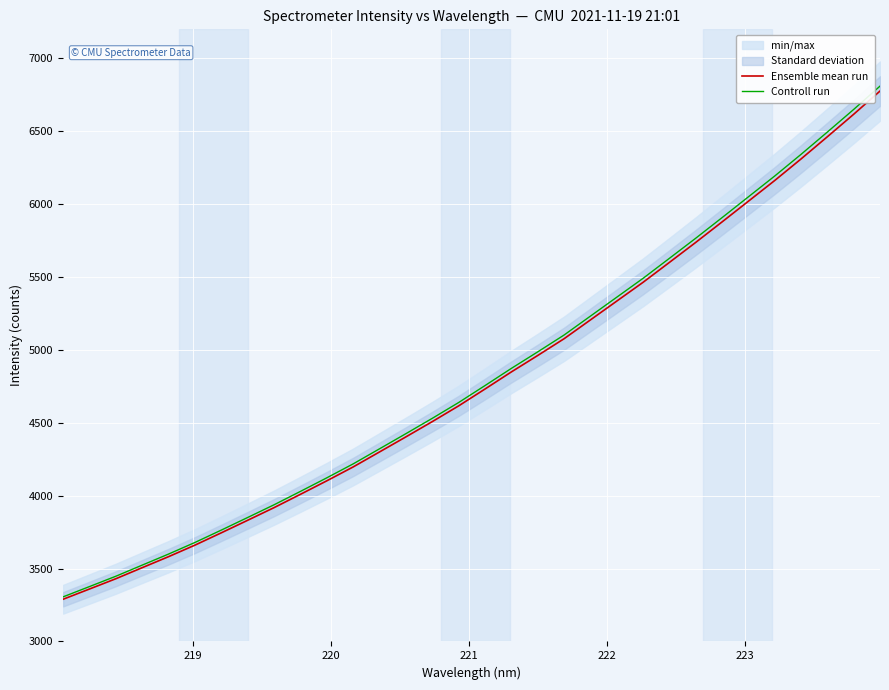

True or false: Ensemble mean run has more than 2 interior local peaks.

False